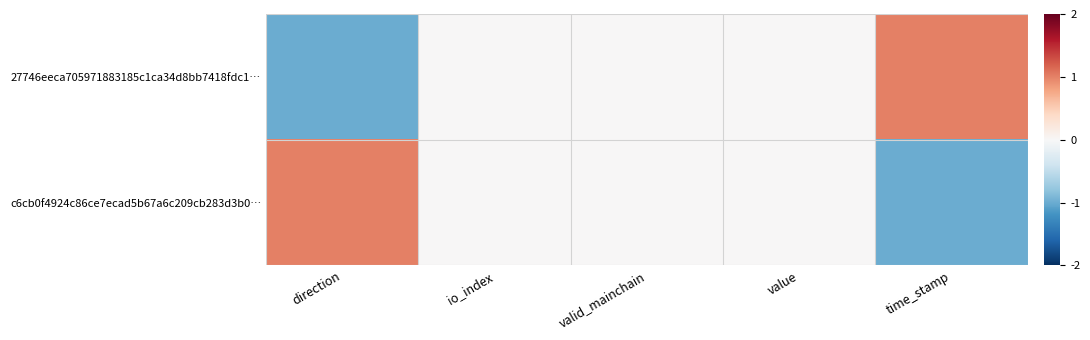

At how many categories does at least one series exceed 0?

2